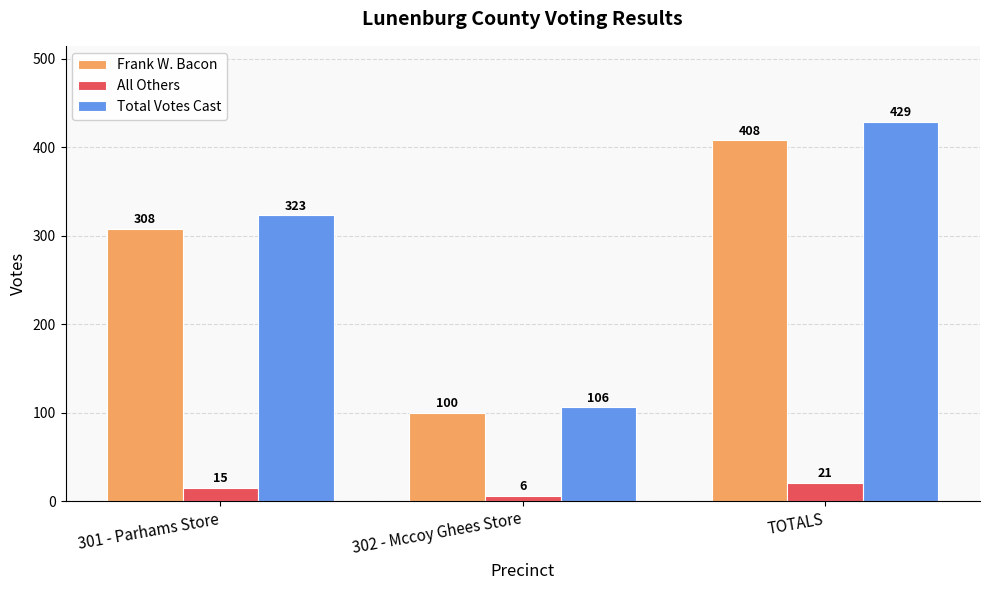

List the series in order of their peak value, highest first.

Total Votes Cast, Frank W. Bacon, All Others